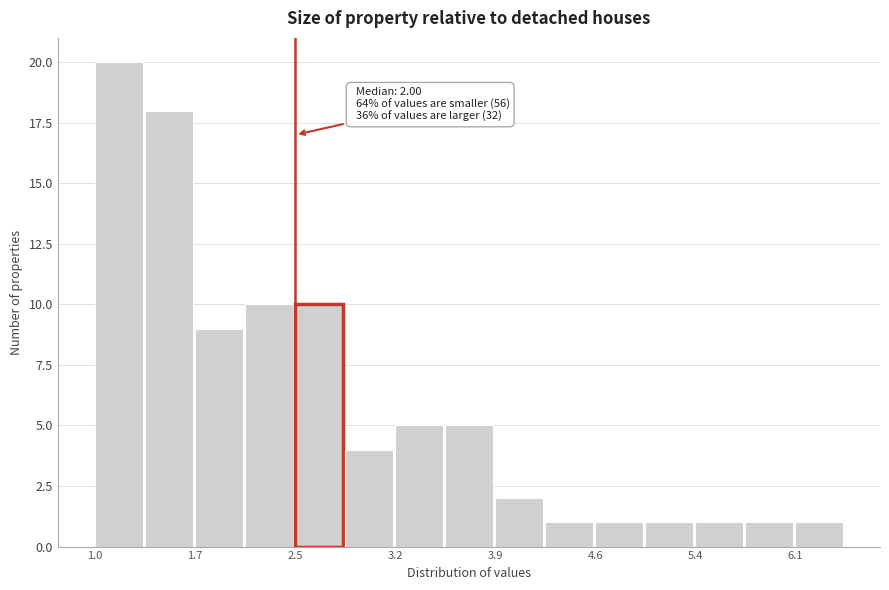

Read against the x-axis, roughly where is the centre of the tallest bar?

1.2